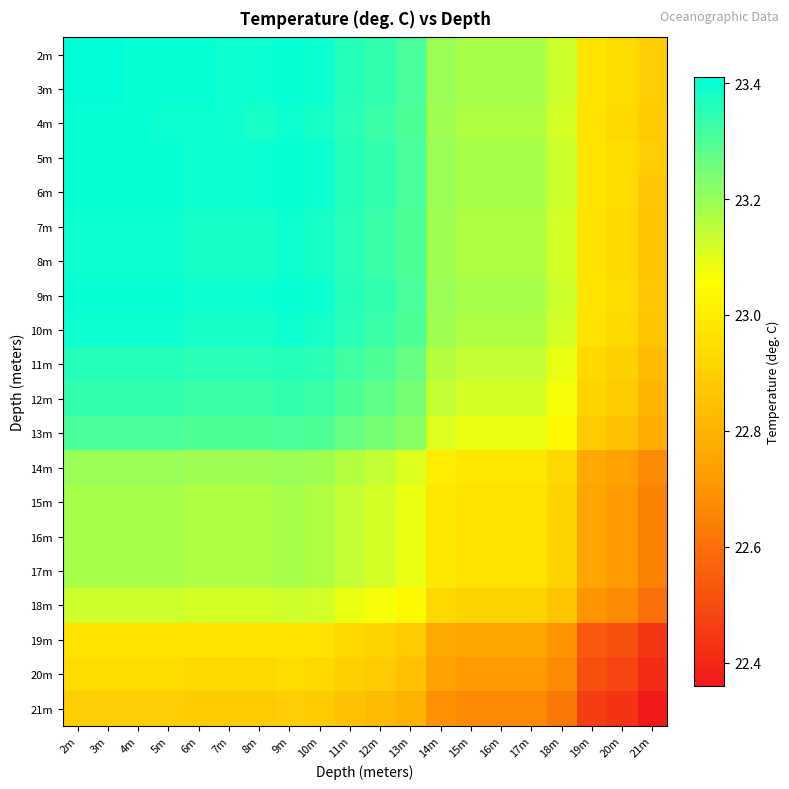

Reading left to right, transcribe all the data shown in this chart.

2m: 2m=23.4	3m=23.4	4m=23.4	5m=23.4	6m=23.4	7m=23.4	8m=23.4	9m=23.4	10m=23.4	11m=23.4	12m=23.3	13m=23.3	14m=23.2	15m=23.2	16m=23.2	17m=23.2	18m=23.1	19m=23.0	20m=22.9	21m=22.9
3m: 2m=23.4	3m=23.4	4m=23.4	5m=23.4	6m=23.4	7m=23.4	8m=23.4	9m=23.4	10m=23.4	11m=23.4	12m=23.3	13m=23.3	14m=23.2	15m=23.2	16m=23.2	17m=23.2	18m=23.1	19m=23.0	20m=22.9	21m=22.9
4m: 2m=23.4	3m=23.4	4m=23.4	5m=23.4	6m=23.4	7m=23.4	8m=23.4	9m=23.4	10m=23.4	11m=23.4	12m=23.3	13m=23.3	14m=23.2	15m=23.2	16m=23.2	17m=23.2	18m=23.1	19m=23.0	20m=22.9	21m=22.9
5m: 2m=23.4	3m=23.4	4m=23.4	5m=23.4	6m=23.4	7m=23.4	8m=23.4	9m=23.4	10m=23.4	11m=23.4	12m=23.3	13m=23.3	14m=23.2	15m=23.2	16m=23.2	17m=23.2	18m=23.1	19m=23.0	20m=22.9	21m=22.9
6m: 2m=23.4	3m=23.4	4m=23.4	5m=23.4	6m=23.4	7m=23.4	8m=23.4	9m=23.4	10m=23.4	11m=23.4	12m=23.3	13m=23.3	14m=23.2	15m=23.2	16m=23.2	17m=23.2	18m=23.1	19m=23.0	20m=22.9	21m=22.9
7m: 2m=23.4	3m=23.4	4m=23.4	5m=23.4	6m=23.4	7m=23.4	8m=23.4	9m=23.4	10m=23.4	11m=23.4	12m=23.3	13m=23.3	14m=23.2	15m=23.2	16m=23.2	17m=23.2	18m=23.1	19m=23.0	20m=22.9	21m=22.9
8m: 2m=23.4	3m=23.4	4m=23.4	5m=23.4	6m=23.4	7m=23.4	8m=23.4	9m=23.4	10m=23.4	11m=23.4	12m=23.3	13m=23.3	14m=23.2	15m=23.2	16m=23.2	17m=23.2	18m=23.1	19m=23.0	20m=22.9	21m=22.9
9m: 2m=23.4	3m=23.4	4m=23.4	5m=23.4	6m=23.4	7m=23.4	8m=23.4	9m=23.4	10m=23.4	11m=23.4	12m=23.3	13m=23.3	14m=23.2	15m=23.2	16m=23.2	17m=23.2	18m=23.1	19m=23.0	20m=22.9	21m=22.9
10m: 2m=23.4	3m=23.4	4m=23.4	5m=23.4	6m=23.4	7m=23.4	8m=23.4	9m=23.4	10m=23.4	11m=23.4	12m=23.3	13m=23.3	14m=23.2	15m=23.2	16m=23.2	17m=23.2	18m=23.1	19m=23.0	20m=22.9	21m=22.9
11m: 2m=23.4	3m=23.4	4m=23.4	5m=23.4	6m=23.4	7m=23.4	8m=23.4	9m=23.4	10m=23.4	11m=23.3	12m=23.3	13m=23.3	14m=23.2	15m=23.1	16m=23.1	17m=23.1	18m=23.1	19m=22.9	20m=22.9	21m=22.8
12m: 2m=23.3	3m=23.3	4m=23.3	5m=23.3	6m=23.3	7m=23.3	8m=23.3	9m=23.3	10m=23.3	11m=23.3	12m=23.3	13m=23.2	14m=23.1	15m=23.1	16m=23.1	17m=23.1	18m=23.1	19m=22.9	20m=22.9	21m=22.8
13m: 2m=23.3	3m=23.3	4m=23.3	5m=23.3	6m=23.3	7m=23.3	8m=23.3	9m=23.3	10m=23.3	11m=23.3	12m=23.2	13m=23.2	14m=23.1	15m=23.1	16m=23.1	17m=23.1	18m=23.0	19m=22.9	20m=22.9	21m=22.8
14m: 2m=23.2	3m=23.2	4m=23.2	5m=23.2	6m=23.2	7m=23.2	8m=23.2	9m=23.2	10m=23.2	11m=23.2	12m=23.1	13m=23.1	14m=23.0	15m=23.0	16m=23.0	17m=23.0	18m=22.9	19m=22.8	20m=22.7	21m=22.7
15m: 2m=23.2	3m=23.2	4m=23.2	5m=23.2	6m=23.2	7m=23.2	8m=23.2	9m=23.2	10m=23.2	11m=23.1	12m=23.1	13m=23.1	14m=23.0	15m=23.0	16m=23.0	17m=23.0	18m=22.9	19m=22.8	20m=22.7	21m=22.6
16m: 2m=23.2	3m=23.2	4m=23.2	5m=23.2	6m=23.2	7m=23.2	8m=23.2	9m=23.2	10m=23.2	11m=23.1	12m=23.1	13m=23.1	14m=23.0	15m=23.0	16m=23.0	17m=23.0	18m=22.9	19m=22.8	20m=22.7	21m=22.6
17m: 2m=23.2	3m=23.2	4m=23.2	5m=23.2	6m=23.2	7m=23.2	8m=23.2	9m=23.2	10m=23.2	11m=23.1	12m=23.1	13m=23.1	14m=23.0	15m=23.0	16m=23.0	17m=23.0	18m=22.9	19m=22.8	20m=22.7	21m=22.6
18m: 2m=23.1	3m=23.1	4m=23.1	5m=23.1	6m=23.1	7m=23.1	8m=23.1	9m=23.1	10m=23.1	11m=23.1	12m=23.1	13m=23.0	14m=22.9	15m=22.9	16m=22.9	17m=22.9	18m=22.9	19m=22.7	20m=22.7	21m=22.6
19m: 2m=23.0	3m=23.0	4m=23.0	5m=23.0	6m=23.0	7m=23.0	8m=23.0	9m=23.0	10m=23.0	11m=22.9	12m=22.9	13m=22.9	14m=22.8	15m=22.8	16m=22.8	17m=22.8	18m=22.7	19m=22.5	20m=22.5	21m=22.4
20m: 2m=22.9	3m=22.9	4m=22.9	5m=22.9	6m=22.9	7m=22.9	8m=22.9	9m=22.9	10m=22.9	11m=22.9	12m=22.9	13m=22.9	14m=22.7	15m=22.7	16m=22.7	17m=22.7	18m=22.7	19m=22.5	20m=22.5	21m=22.4
21m: 2m=22.9	3m=22.9	4m=22.9	5m=22.9	6m=22.9	7m=22.9	8m=22.9	9m=22.9	10m=22.9	11m=22.9	12m=22.8	13m=22.8	14m=22.7	15m=22.7	16m=22.7	17m=22.7	18m=22.6	19m=22.5	20m=22.4	21m=22.4